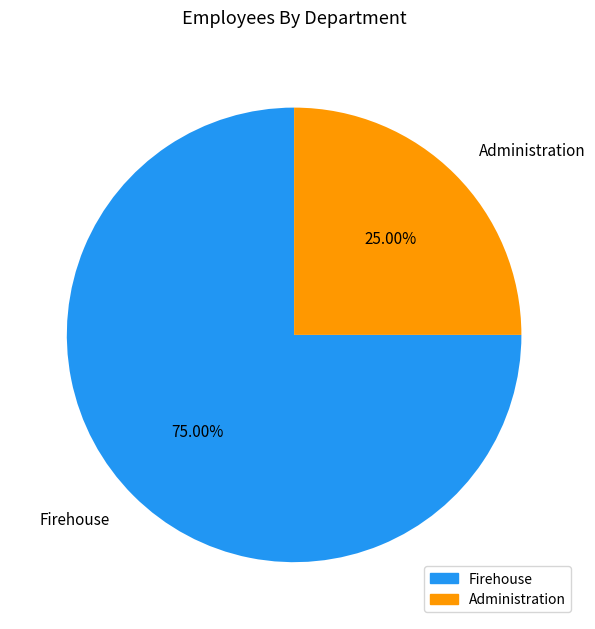

Rank the categories by value from lowest to highest.

Administration, Firehouse